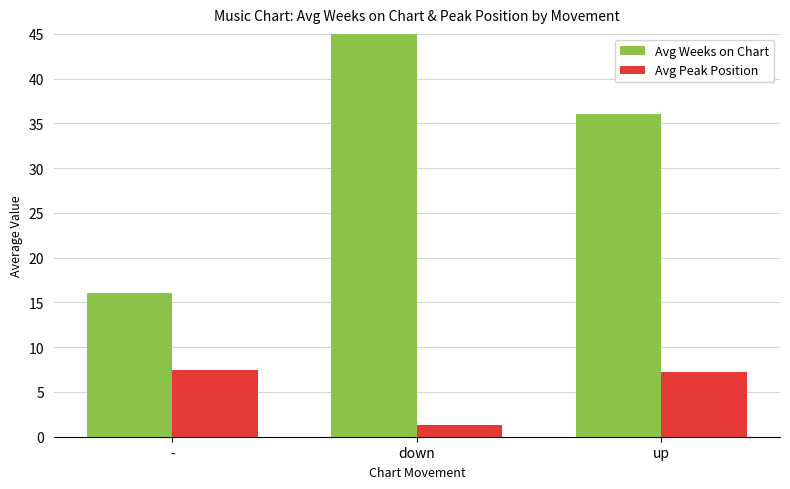

What is the difference between the maximum and minimum values in the Avg Weeks on Chart series?

33.1